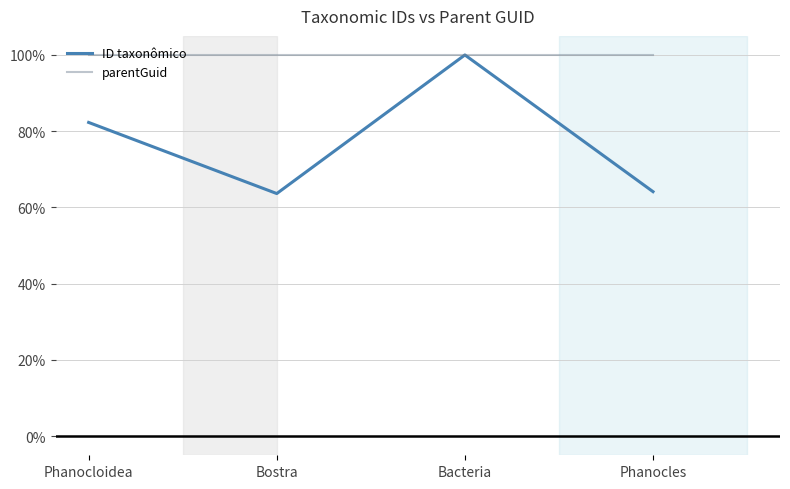

Count the number of categories in the chart.

4